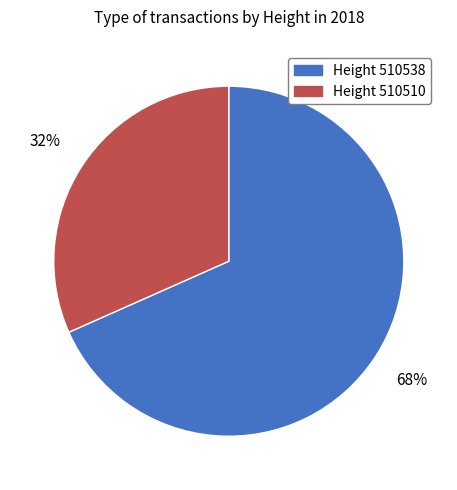

Is there any slice that represents more than half of the pie?

Yes